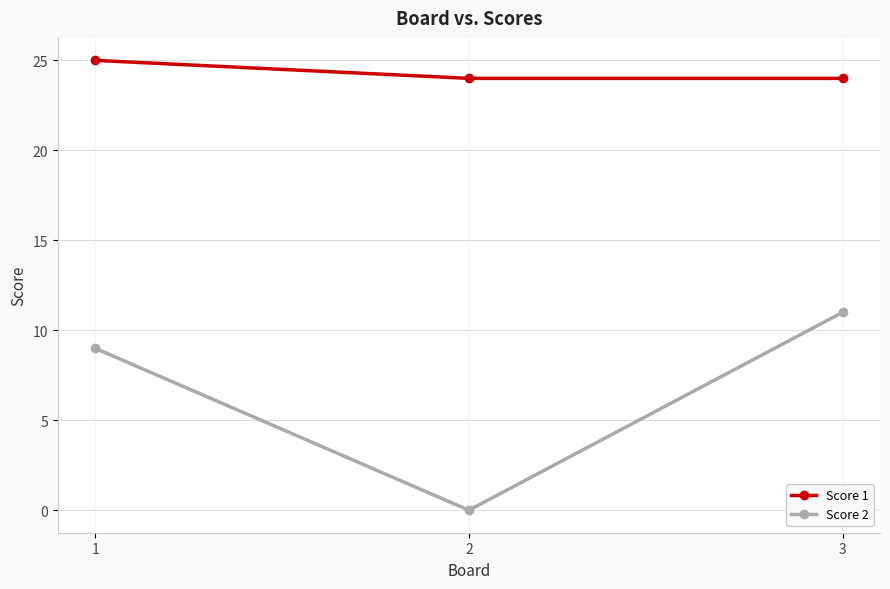

At 3, list the series in order from largest to smallest.

Score 1, Score 2